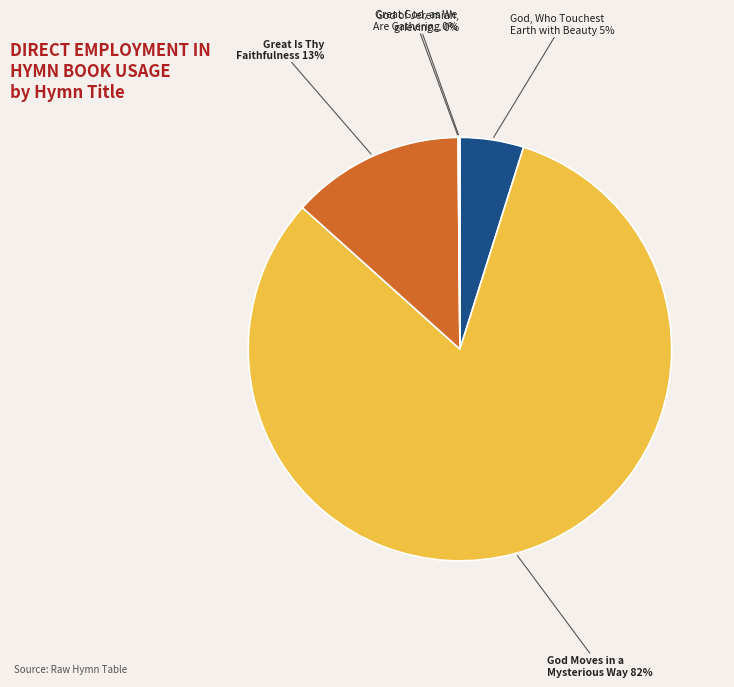

Does any single category account for the majority?

Yes